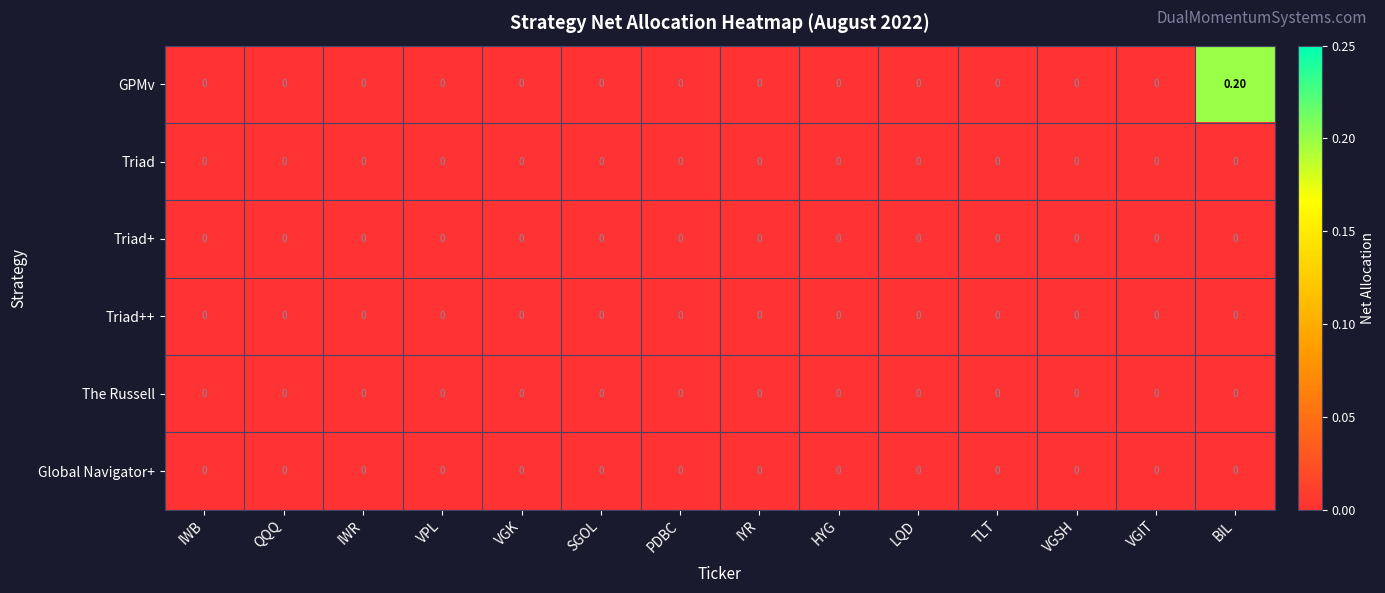

Which series has the largest range (max minus min)?

GPMv